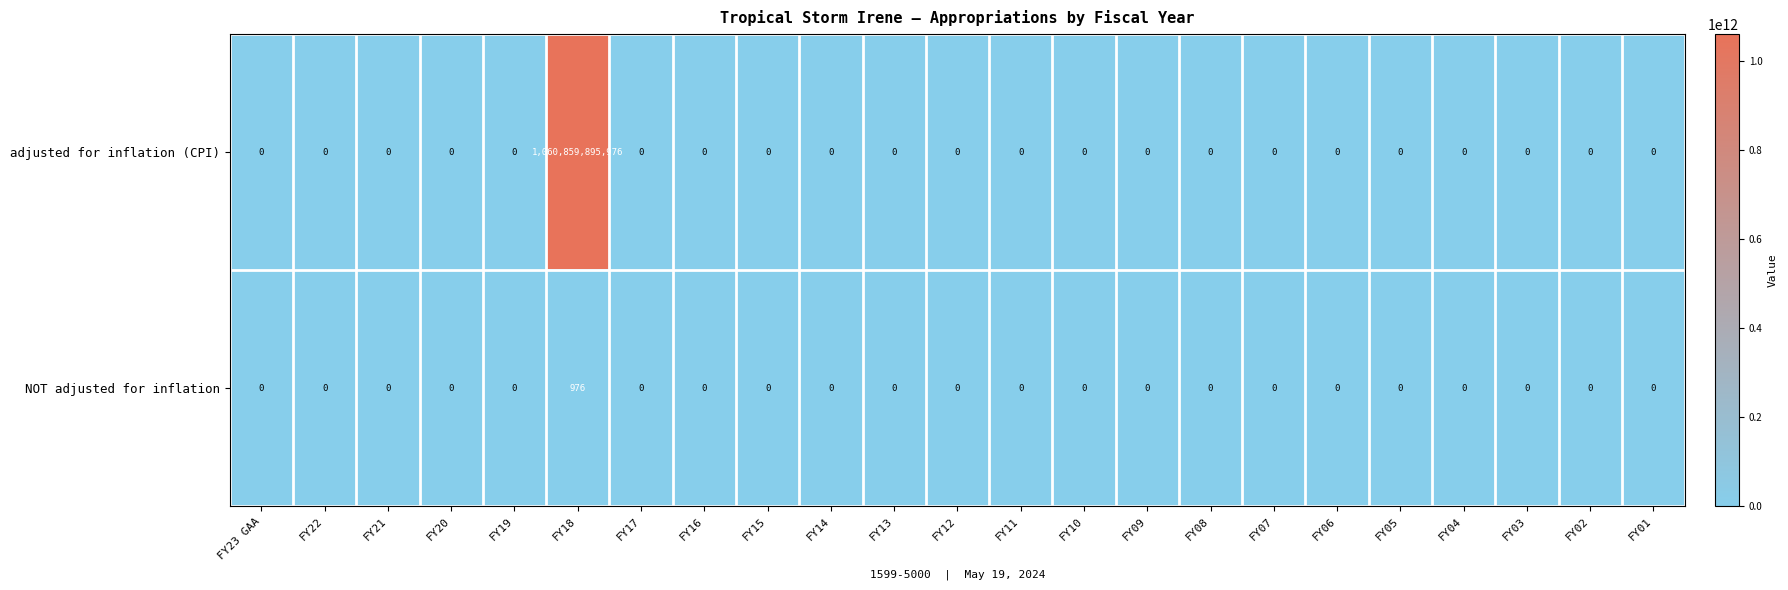

Is it true that adjusted for inflation (CPI) equals 0 at FY11?

True